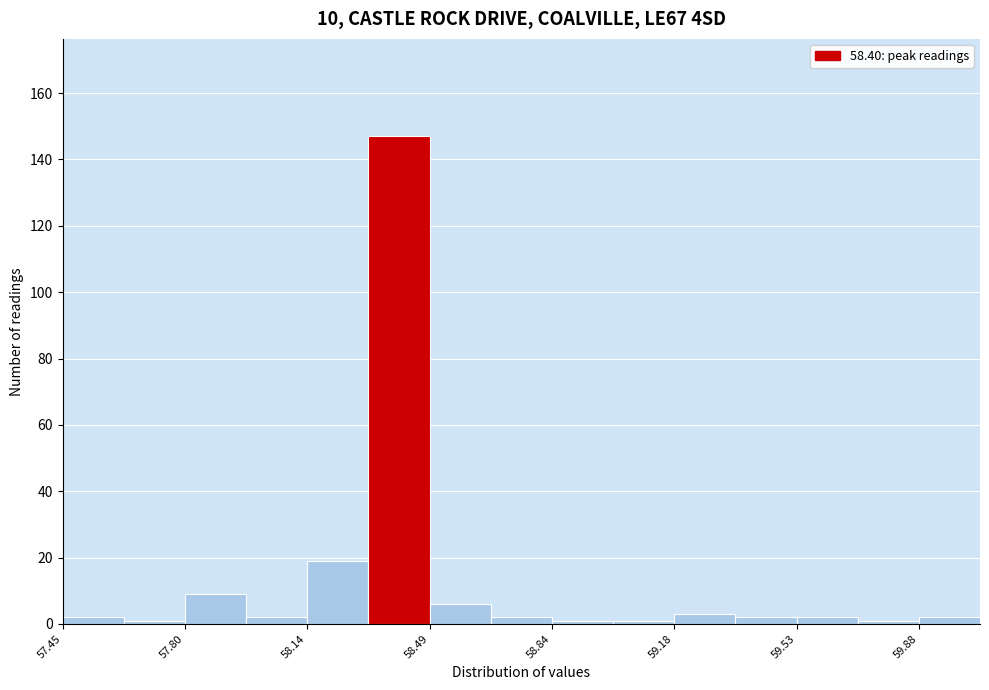

Around what value on the x-axis is the tallest bar? Give the approximate position of its centre, as read against the axis.

58.40